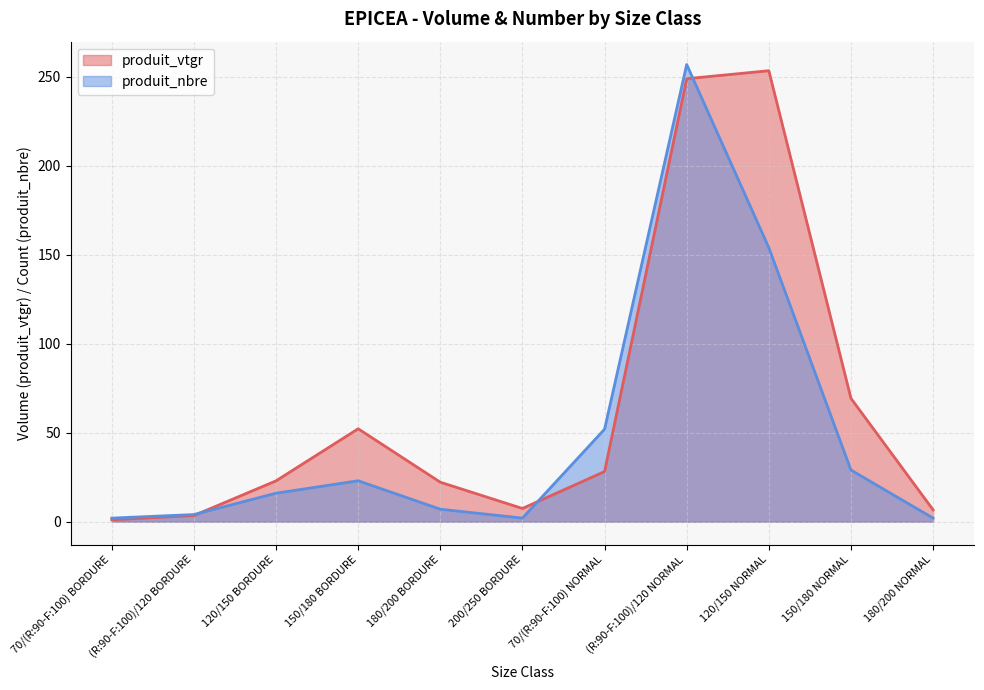

The value of produit_nbre at (R:90-F:100)/120 BORDURE is 4.0. True or false?

True